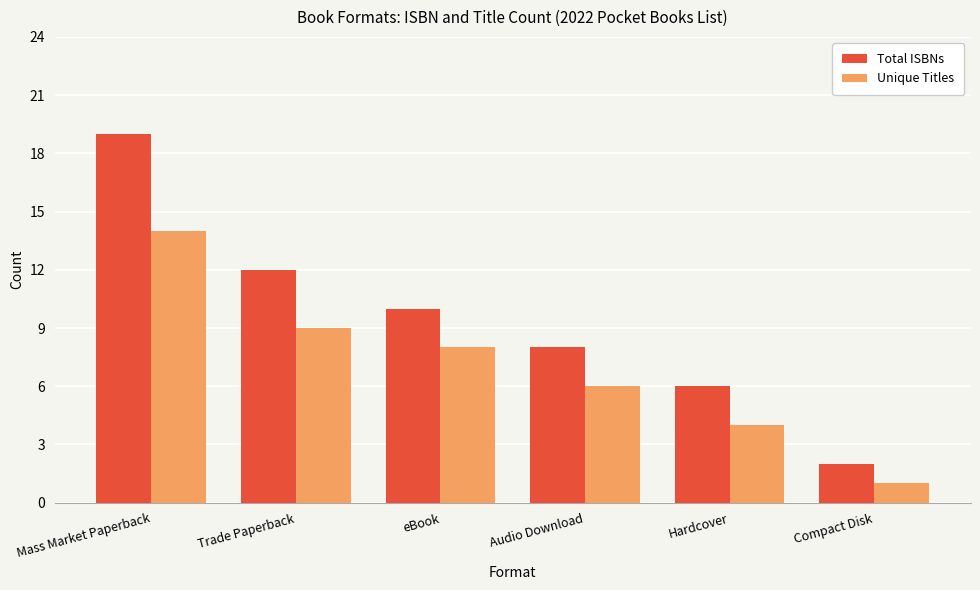

What is the difference between the highest and lowest values at Mass Market Paperback?

5